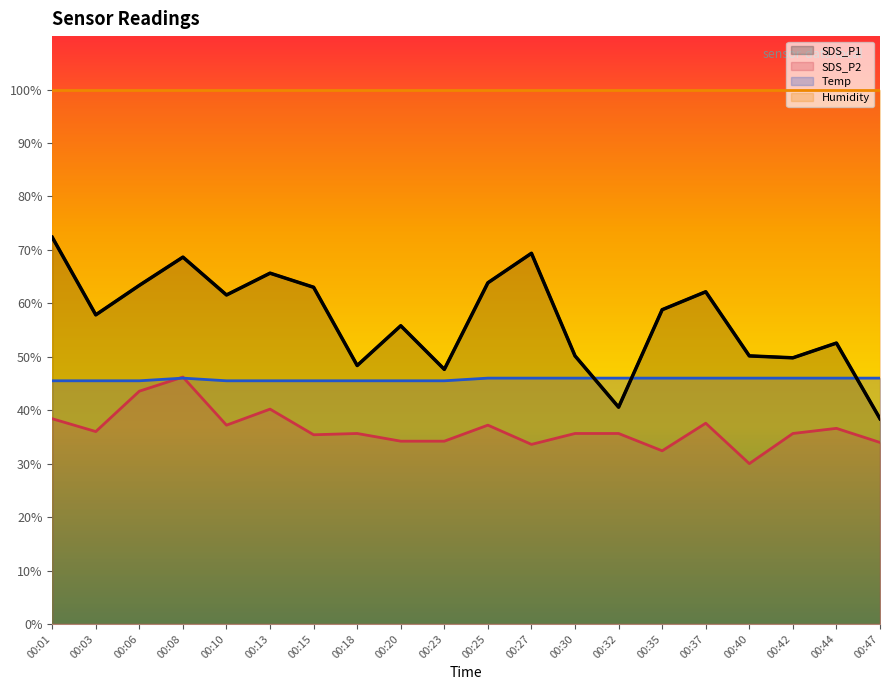

Which series has the largest total across all categories?

Humidity